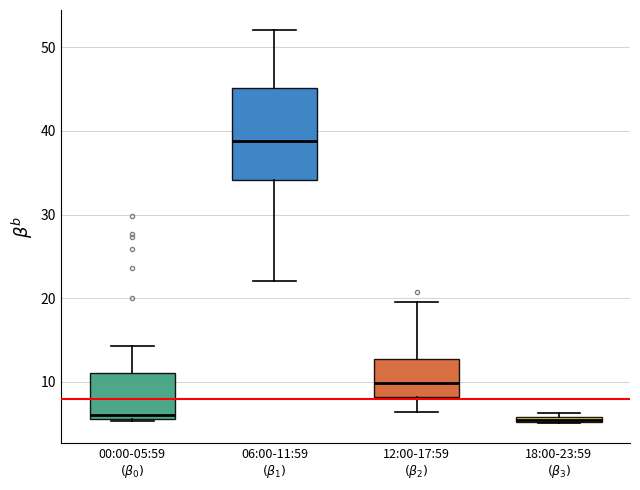

Which box is the tallest, from its lower edge to its upper edge?

06:00-11:59 $(β_{1})$